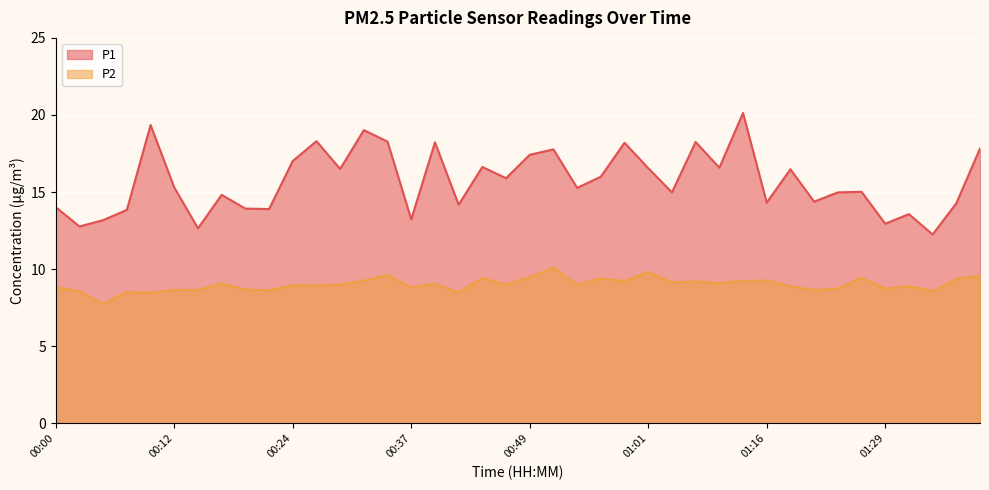

True or false: P1 has a value of 6.4 at 01:36.

False